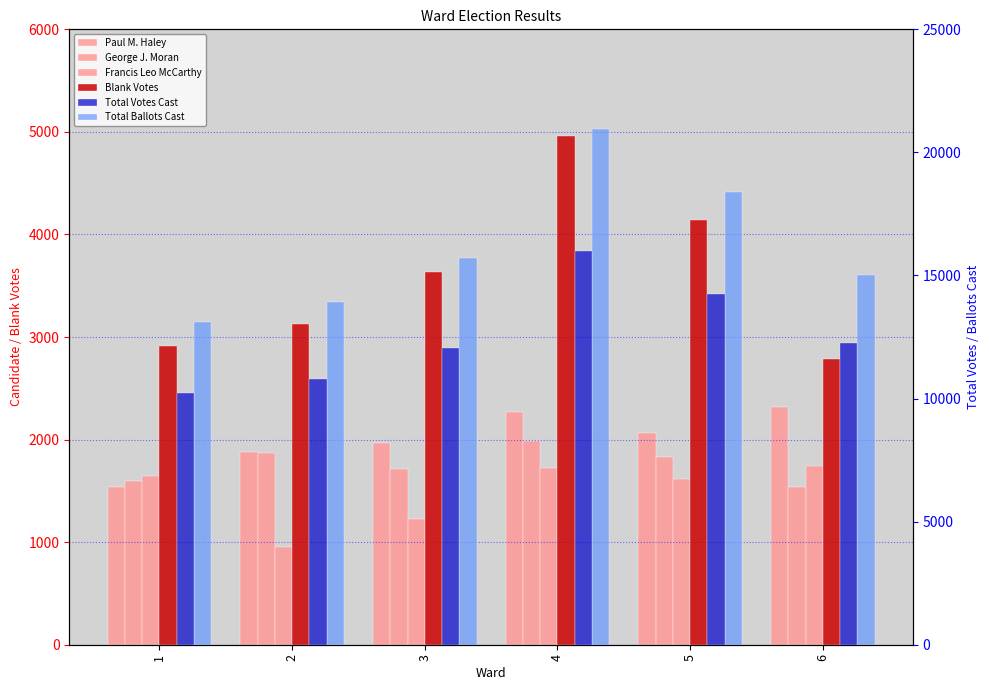

How many data points in Total Ballots Cast are less than 15696?

3